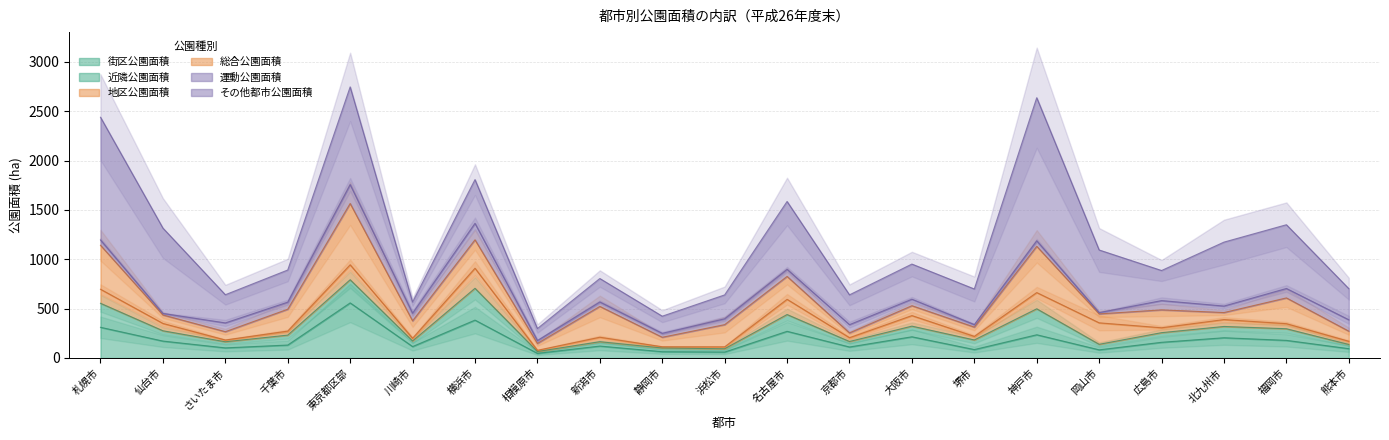

What are all the series names shown in the legend?

街区公園面積, 近隣公園面積, 地区公園面積, 総合公園面積, 運動公園面積, その他都市公園面積